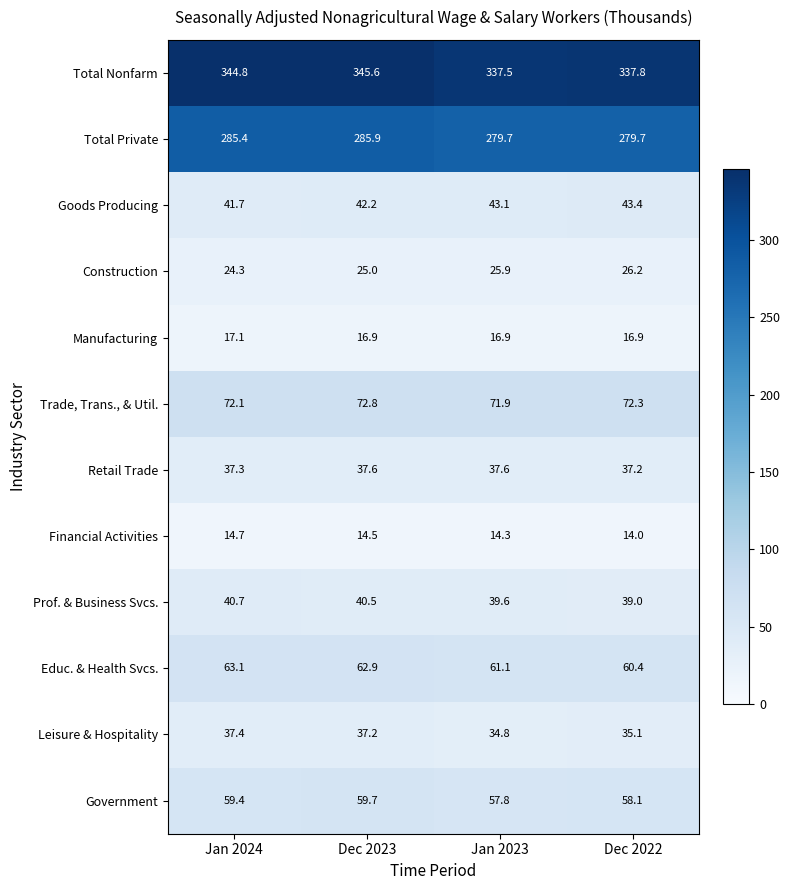

True or false: Retail Trade has a value of 18.7 at Jan 2023.

False